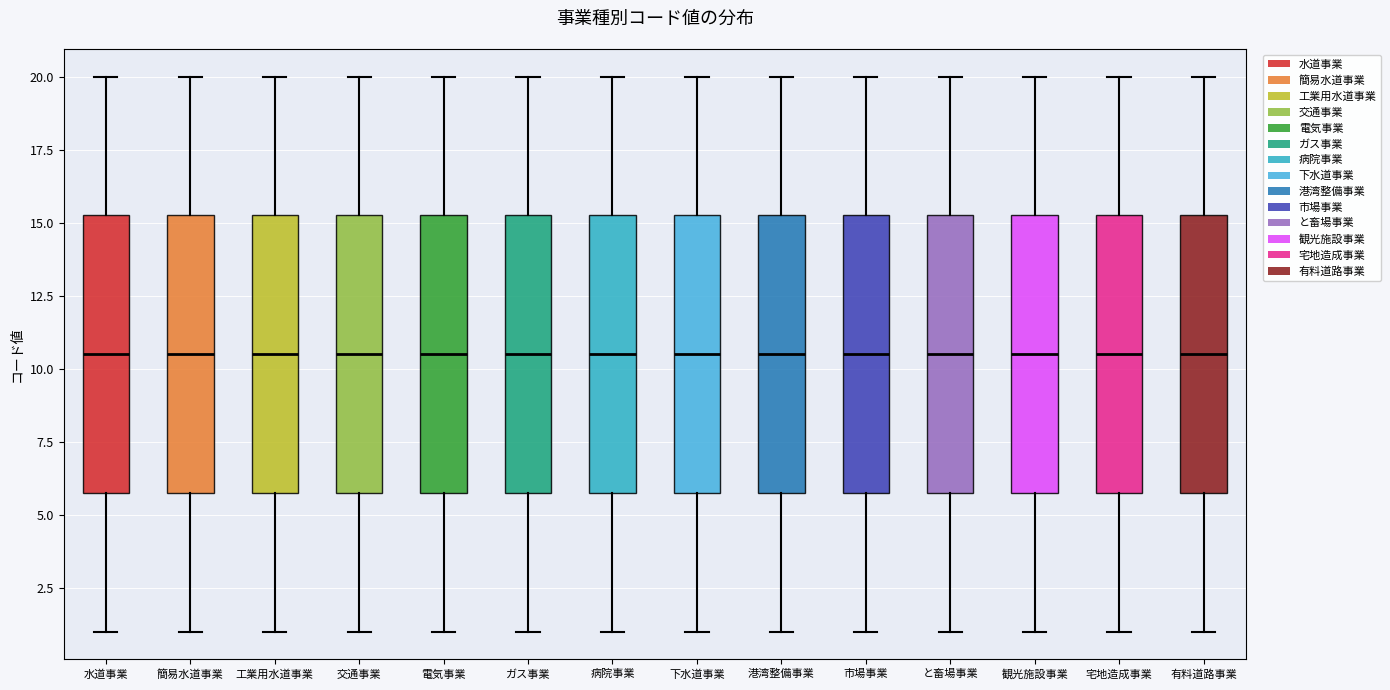

Reading left to right, read every box against the y-axis: the position of its median line, the range the box covers, and the ends of its whiskers. The values are not printed on the chart, so give them approximately, as read against the axis.

水道事業: median 10.5, box 6.0 to 15.5, whiskers 1.0 to 20.0
簡易水道事業: median 10.5, box 6.0 to 15.5, whiskers 1.0 to 20.0
工業用水道事業: median 10.5, box 6.0 to 15.5, whiskers 1.0 to 20.0
交通事業: median 10.5, box 6.0 to 15.5, whiskers 1.0 to 20.0
電気事業: median 10.5, box 6.0 to 15.5, whiskers 1.0 to 20.0
ガス事業: median 10.5, box 6.0 to 15.5, whiskers 1.0 to 20.0
病院事業: median 10.5, box 6.0 to 15.5, whiskers 1.0 to 20.0
下水道事業: median 10.5, box 6.0 to 15.5, whiskers 1.0 to 20.0
港湾整備事業: median 10.5, box 6.0 to 15.5, whiskers 1.0 to 20.0
市場事業: median 10.5, box 6.0 to 15.5, whiskers 1.0 to 20.0
と畜場事業: median 10.5, box 6.0 to 15.5, whiskers 1.0 to 20.0
観光施設事業: median 10.5, box 6.0 to 15.5, whiskers 1.0 to 20.0
宅地造成事業: median 10.5, box 6.0 to 15.5, whiskers 1.0 to 20.0
有料道路事業: median 10.5, box 6.0 to 15.5, whiskers 1.0 to 20.0